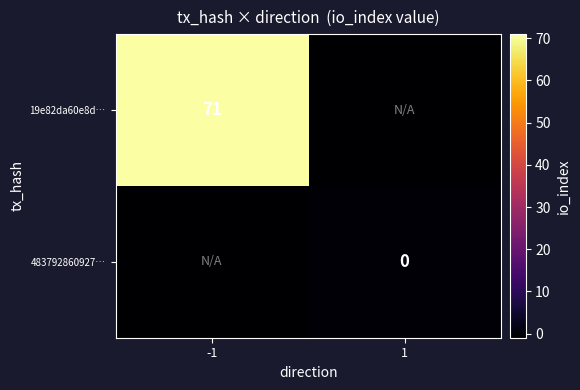

The 19e82da60e8d… series shows 71 at -1. True or false?

True